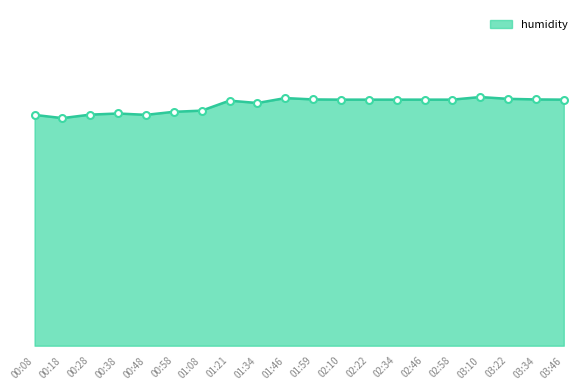

Where does the data first go above 87?

01:46